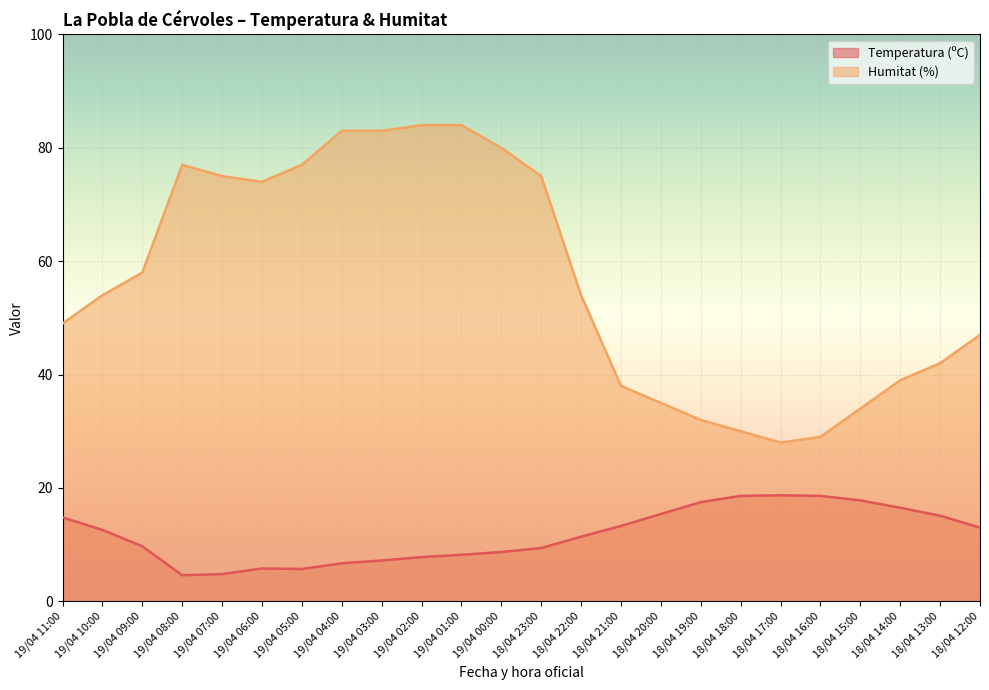

True or false: Temperatura (ºC) and Humitat (%) intersect in this chart.

False